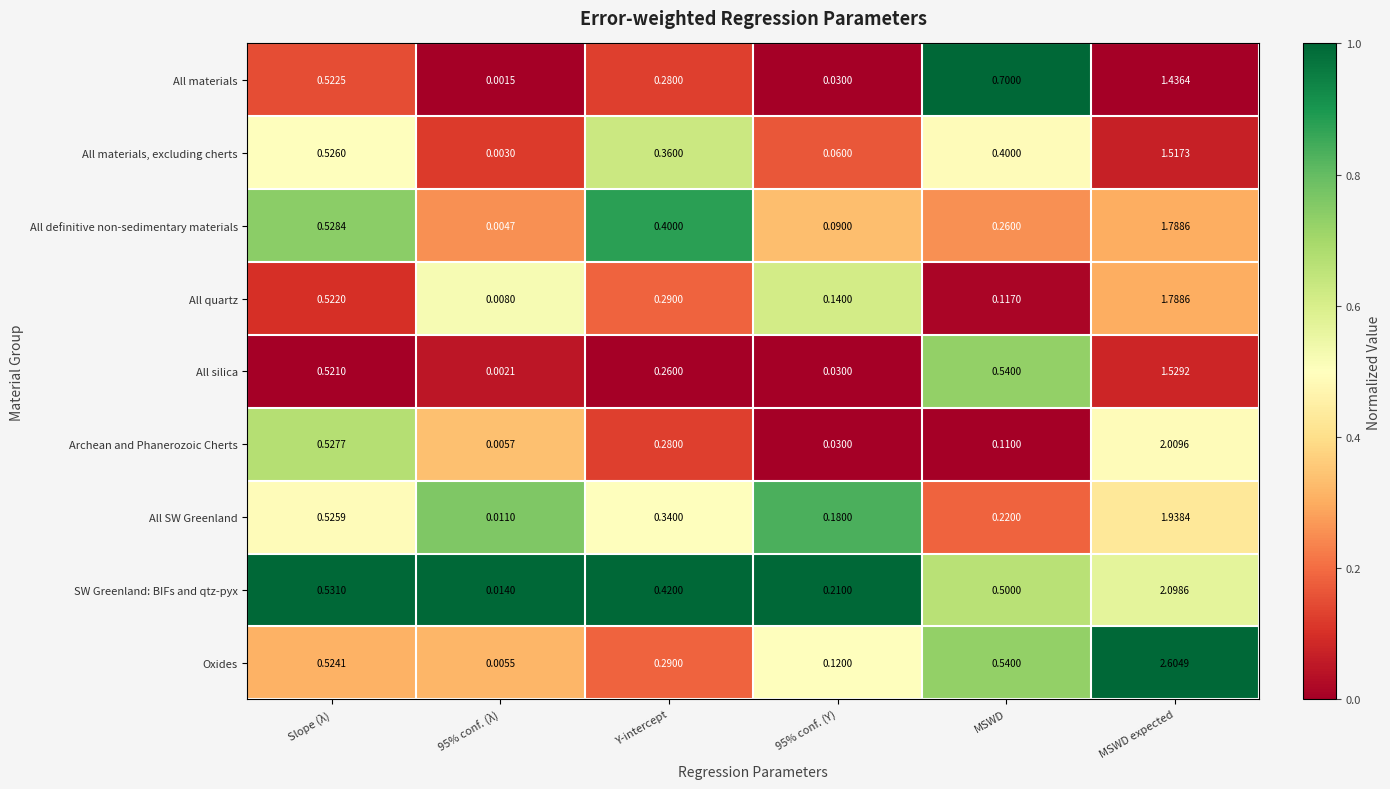

At 95% conf. (λ), list the series in order from smallest to largest.

All materials, All silica, All materials, excluding cherts, All definitive non-sedimentary materials, Oxides, Archean and Phanerozoic Cherts, All quartz, All SW Greenland, SW Greenland: BIFs and qtz-pyx